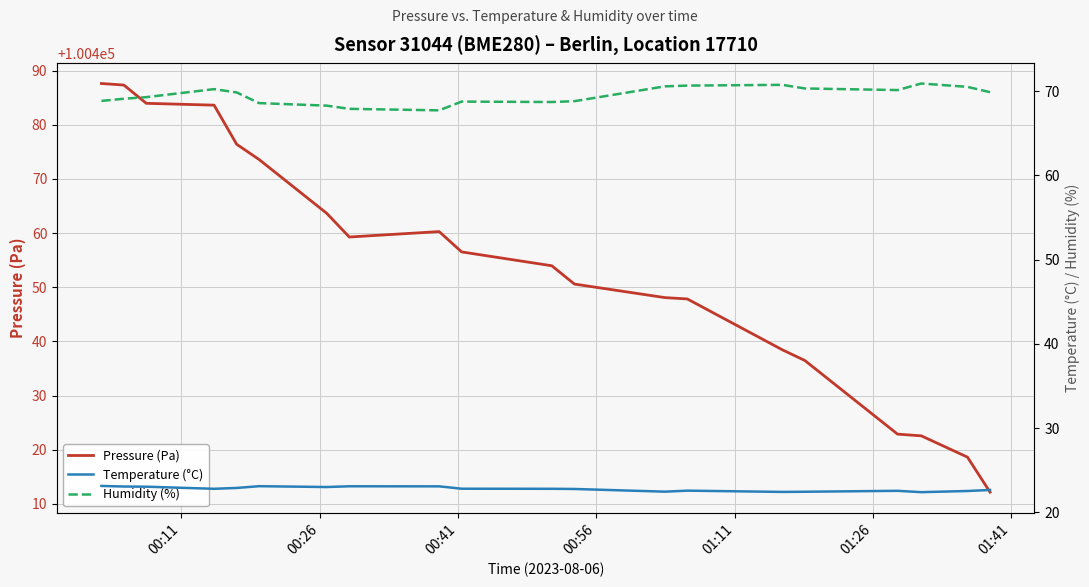

What is the highest value of the Pressure (Pa) series?

100487.6